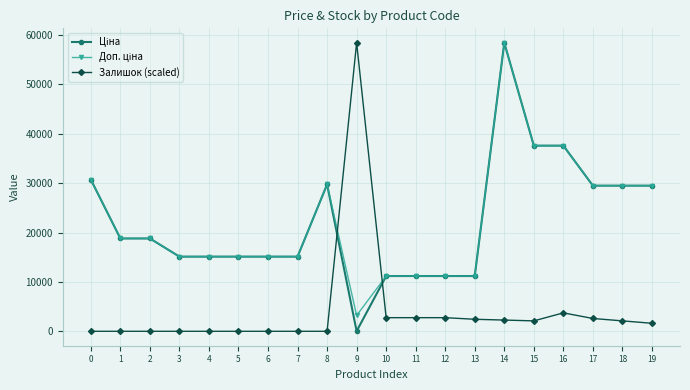

Is it true that Залишок (scaled) equals 3732.8 at 16?

True